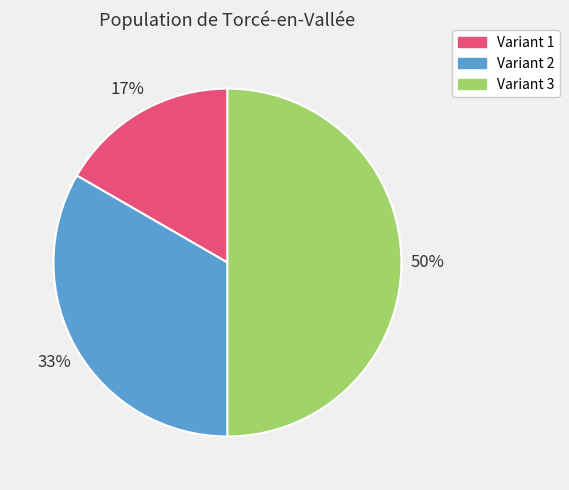

To the nearest percent, what is the difference between the largest and smallest slice percentages?

33%